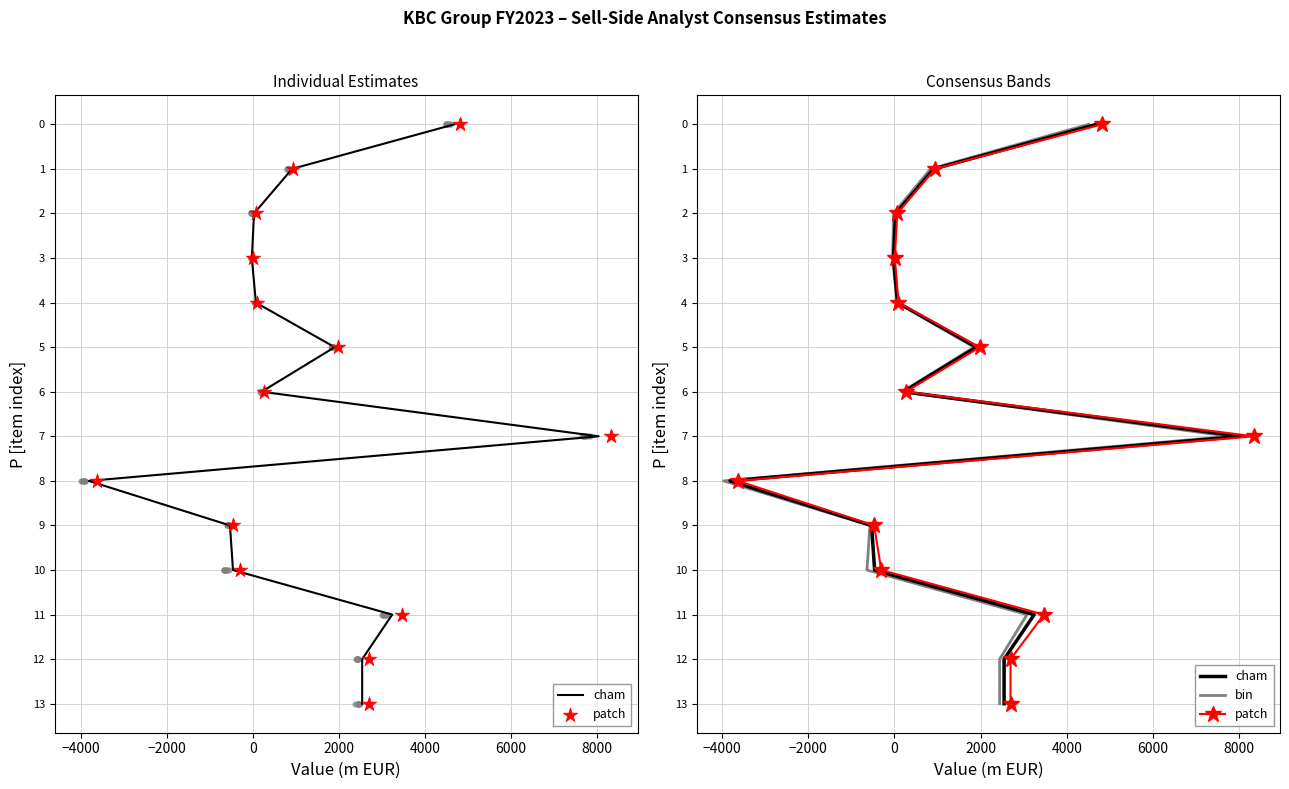

At how many categories does at least one series exceed 1?

12